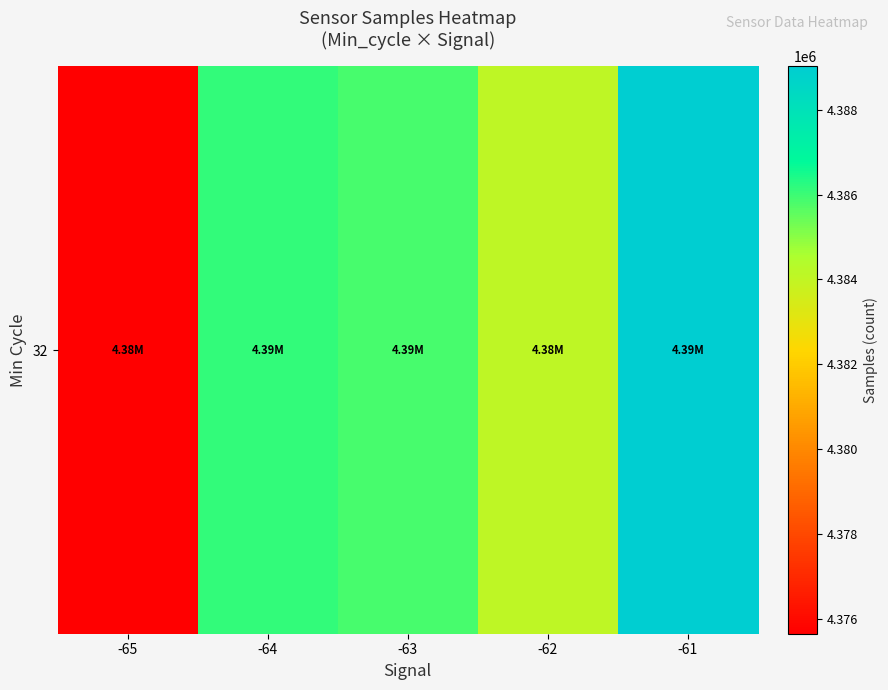

Which has a higher value, -62 or -63?

-63